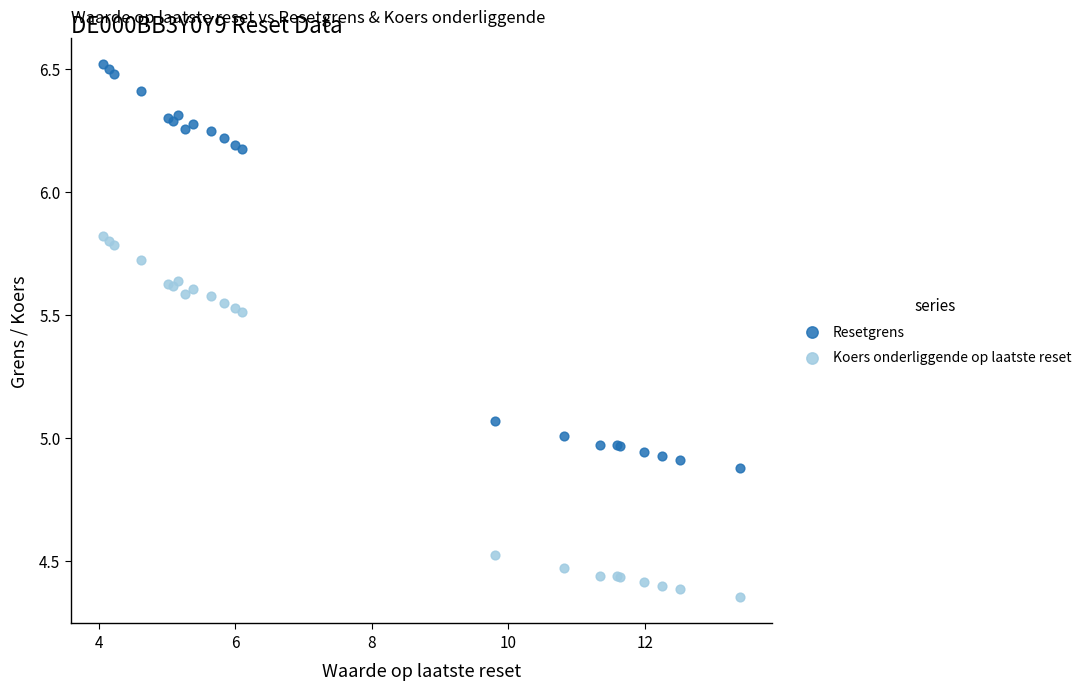

What is the X range (max minus min) for the scatter plot?

9.3